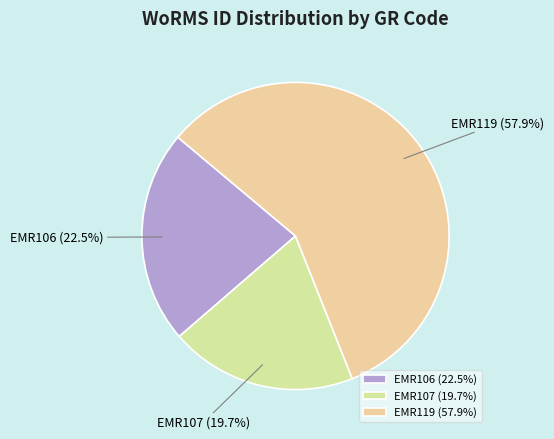

Is EMR107 the majority of the pie?

No